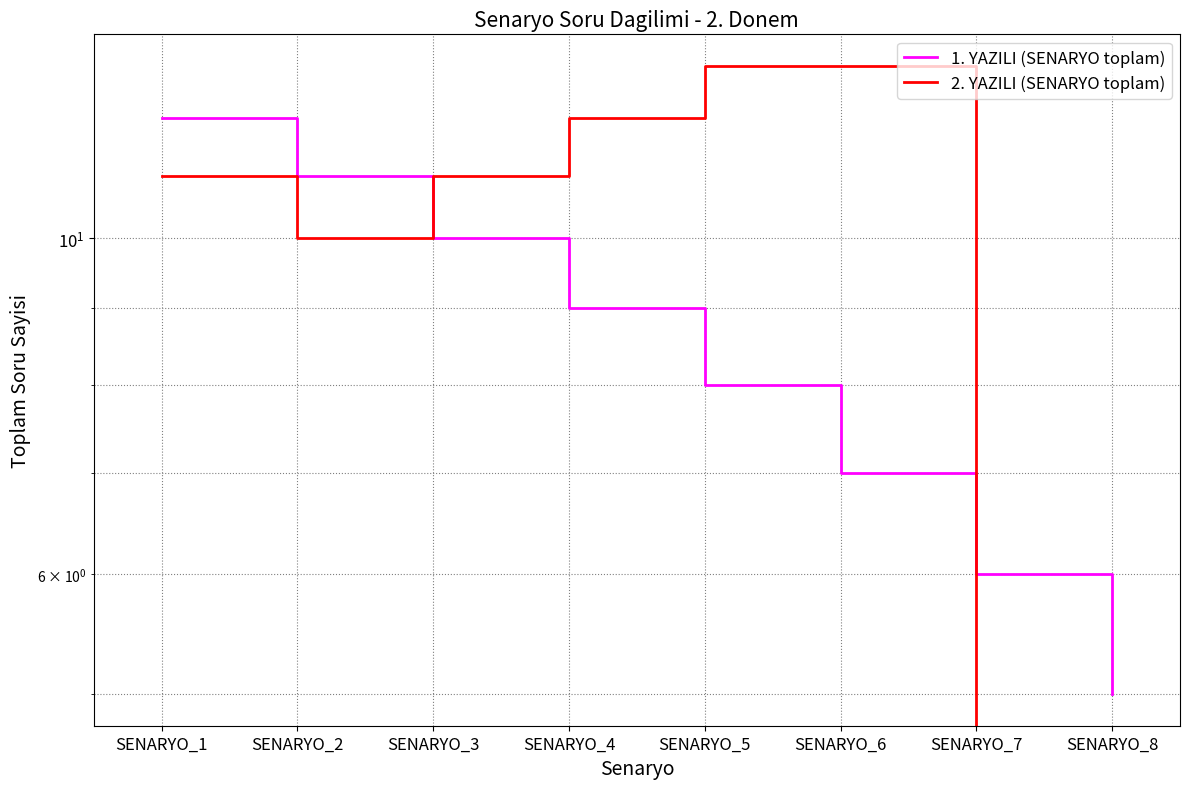

After their last crossing, which series has the higher values: 1. YAZILI (SENARYO toplam) or 2. YAZILI (SENARYO toplam)?

1. YAZILI (SENARYO toplam)